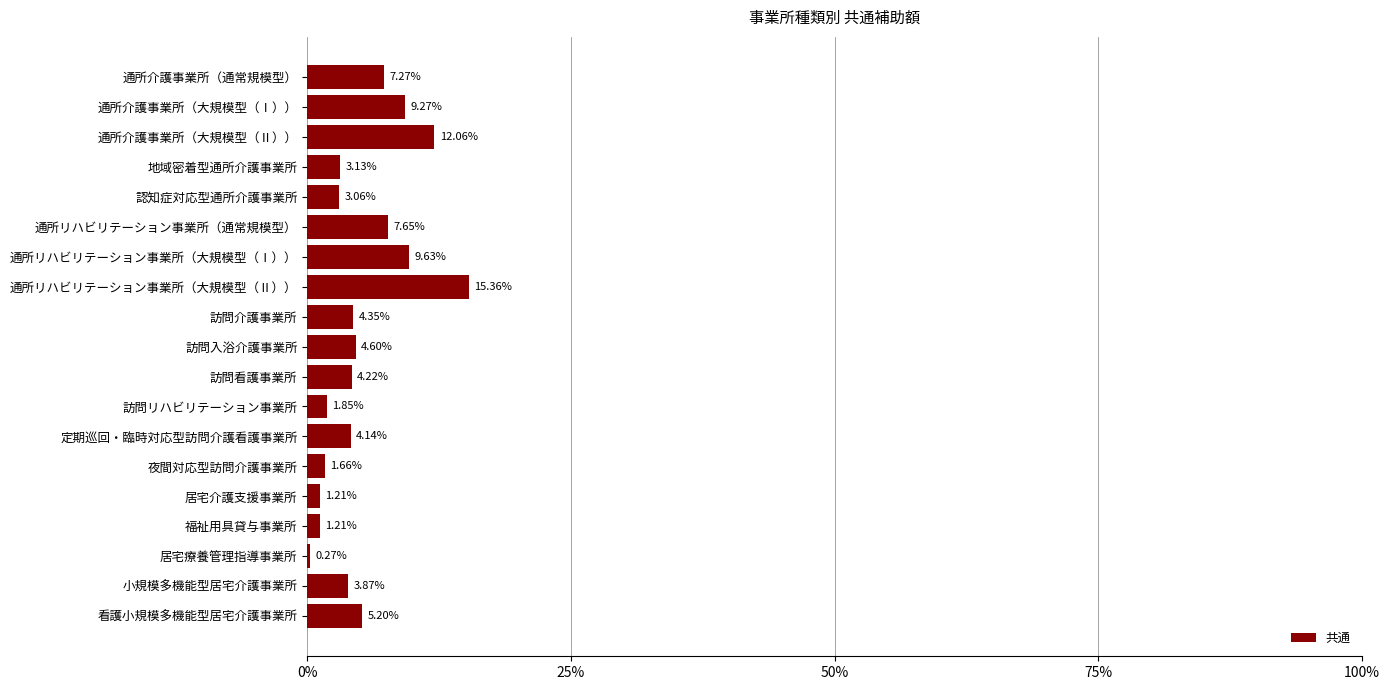

Which label corresponds to the largest value in the chart?

通所リハビリテーション事業所（大規模型（Ⅱ））